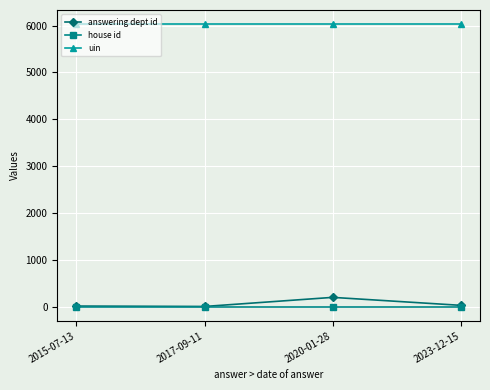

At which label does answering dept id first exceed 31?

2020-01-28